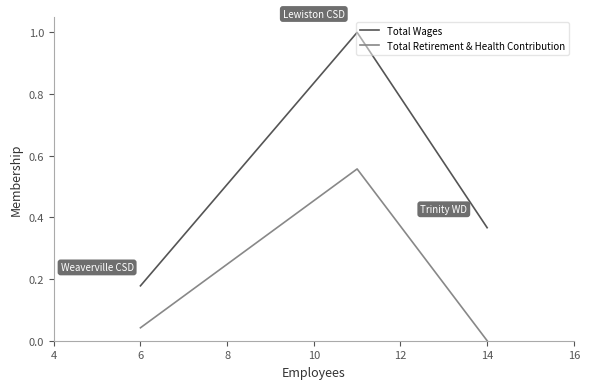

What is the average value of the Total Wages series?

0.5